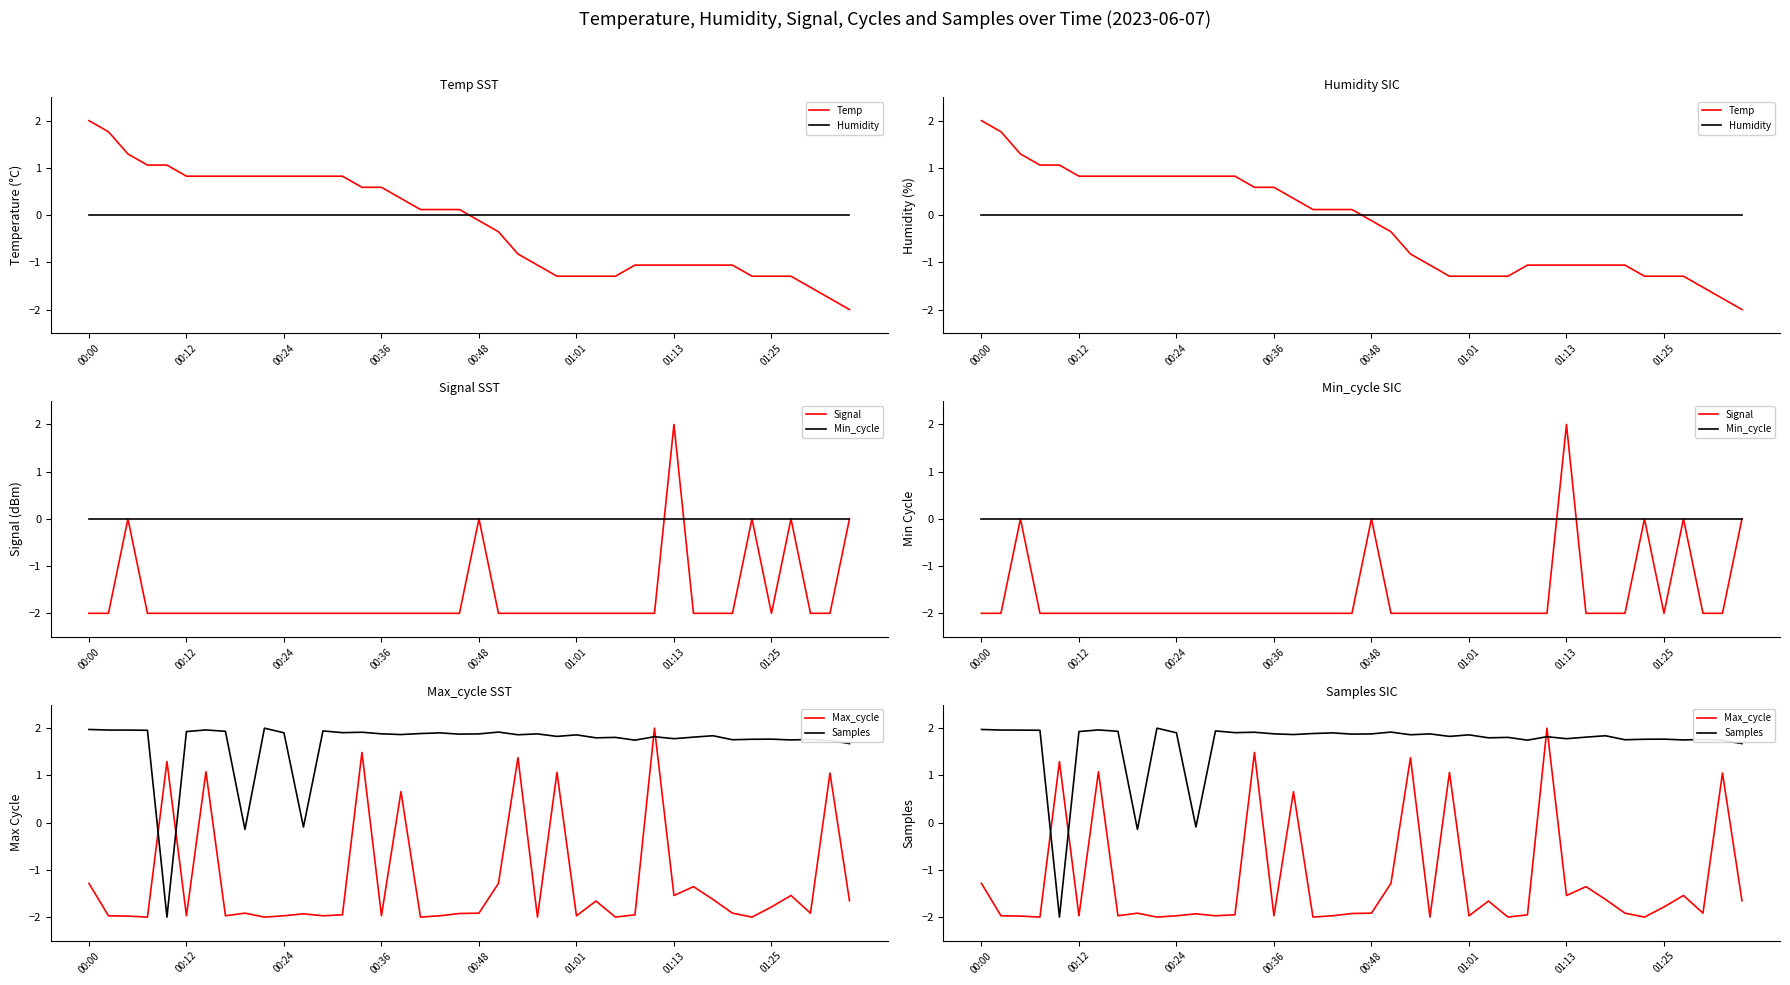

Between 31 and 18, which is larger?

18